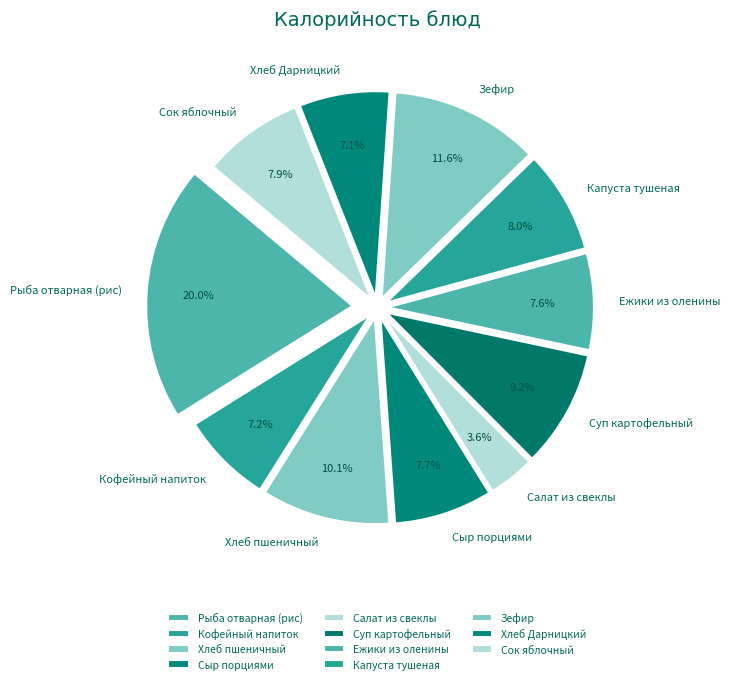

To the nearest percent, what is the difference between the largest and smallest slice percentages?

16%